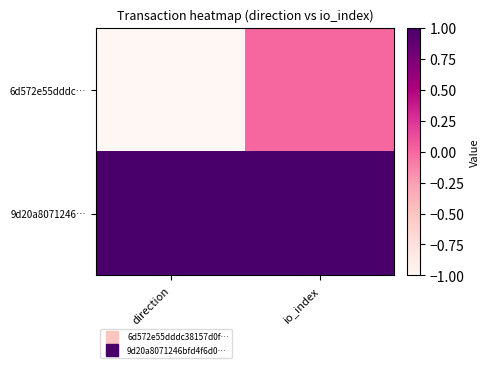

Which label corresponds to the smallest value in the chart?

direction